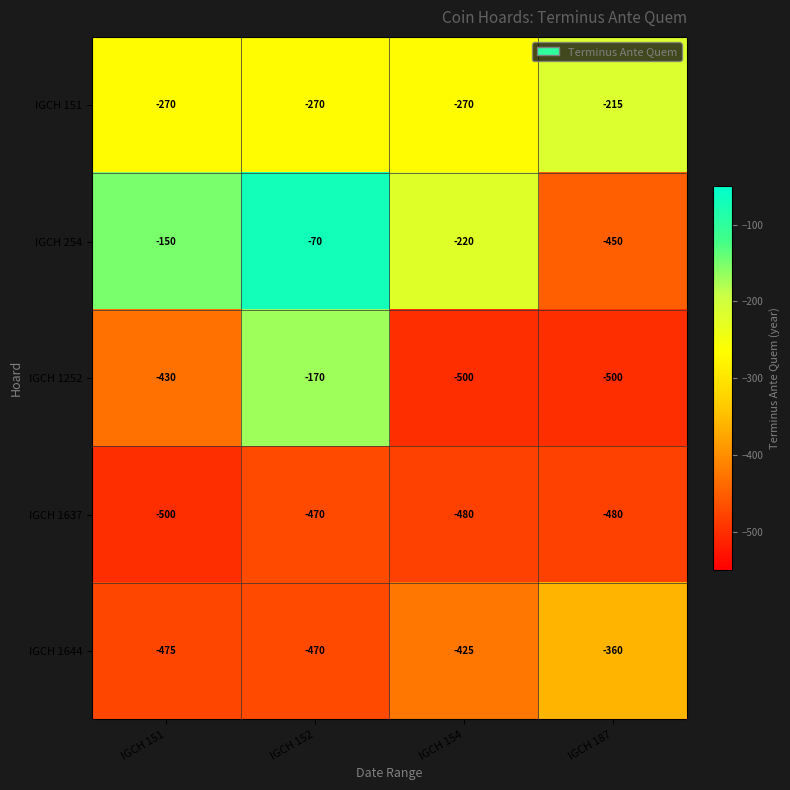

What is the maximum value shown in the chart?

-70